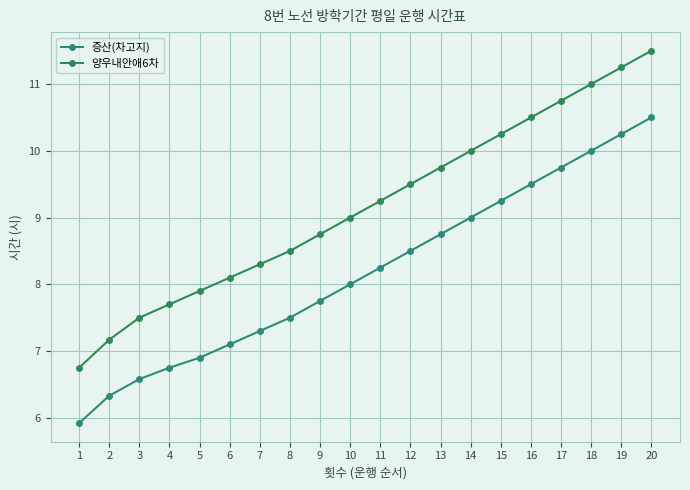

Which series changed the most between 3 and 8?

양우내안애6차